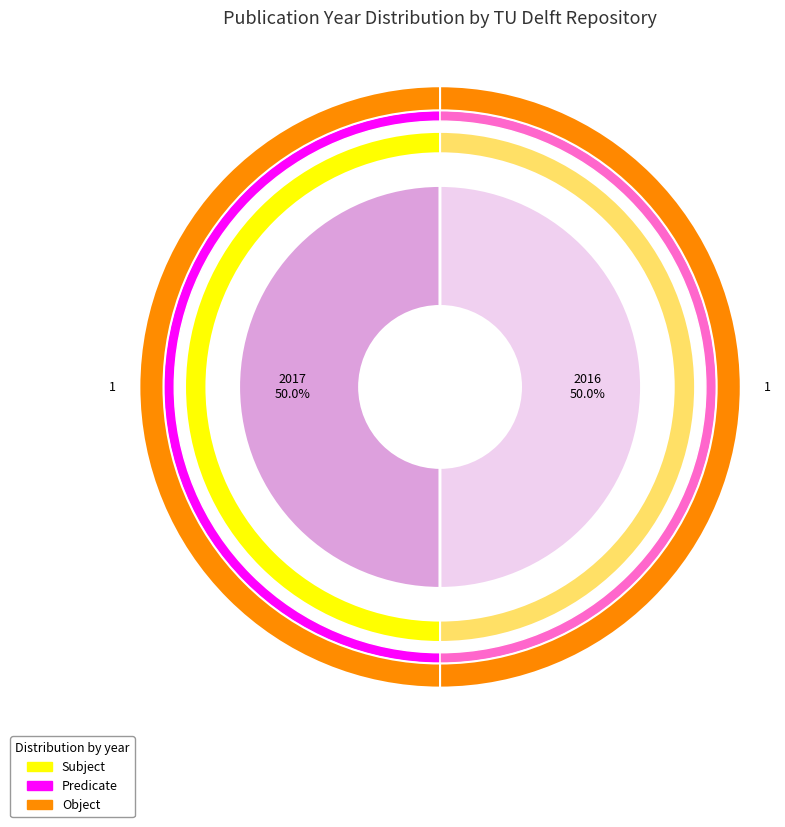

True or false: 2017 accounts for 44% of the total.

False